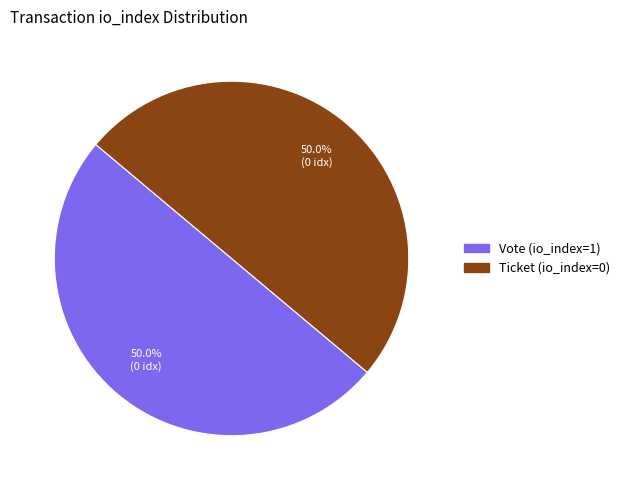

Count the number of slices in the pie.

2